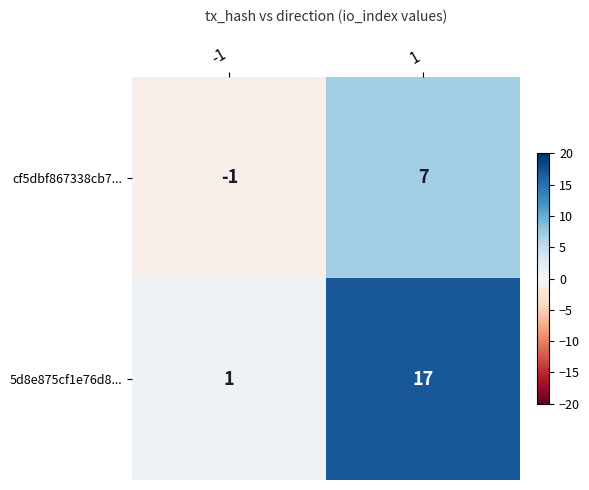

What is the maximum value shown in the chart?

17